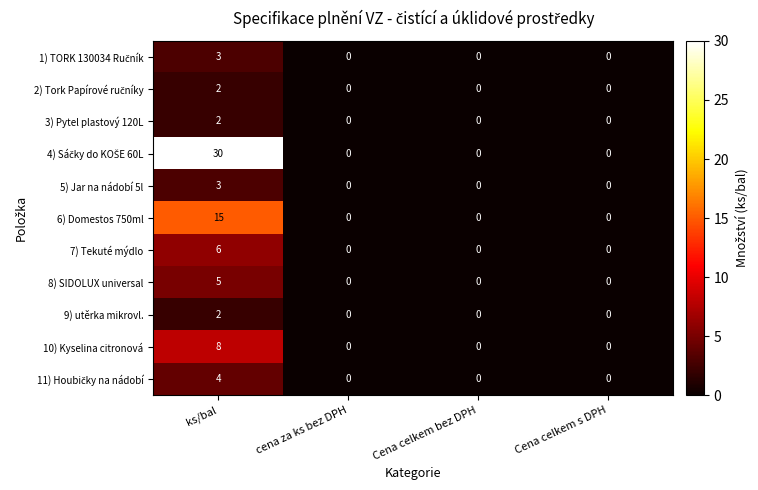

What is the sum of the 10) Kyselina citronová values at ks/bal and Cena celkem bez DPH?

8